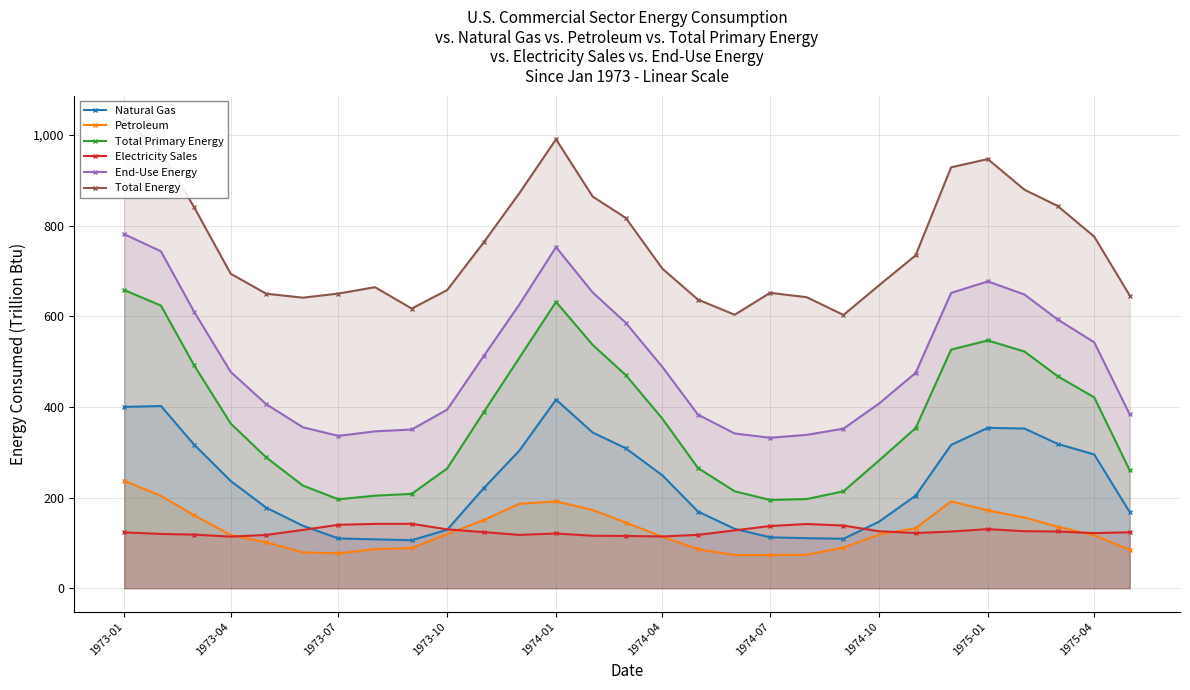

True or false: Natural Gas has more than 1 interior local peaks.

True